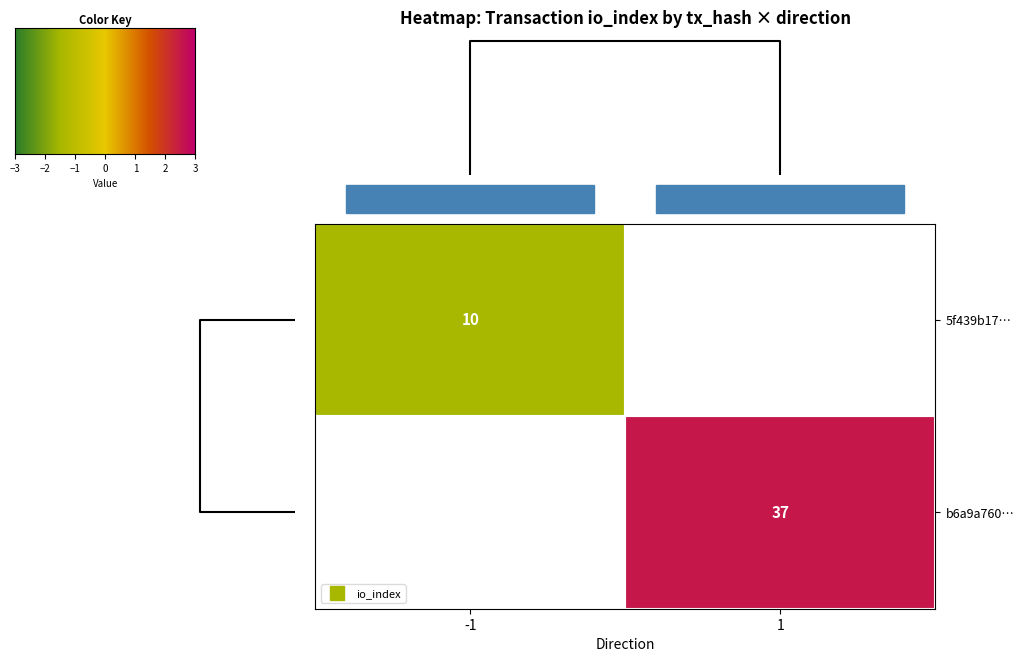

What is the minimum value shown in the chart?

10.0